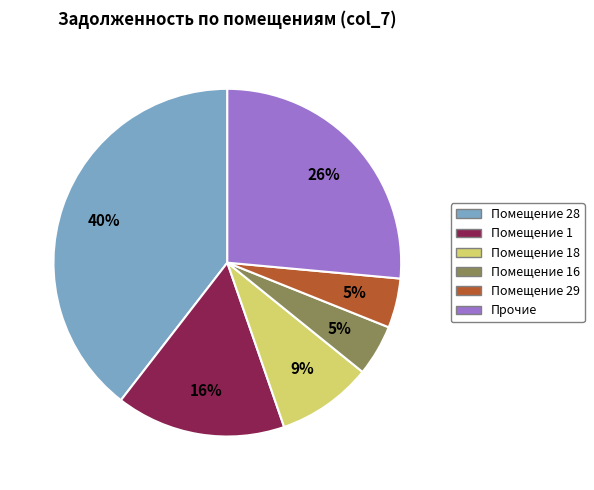

To the nearest percent, what is the average slice percentage?

17%